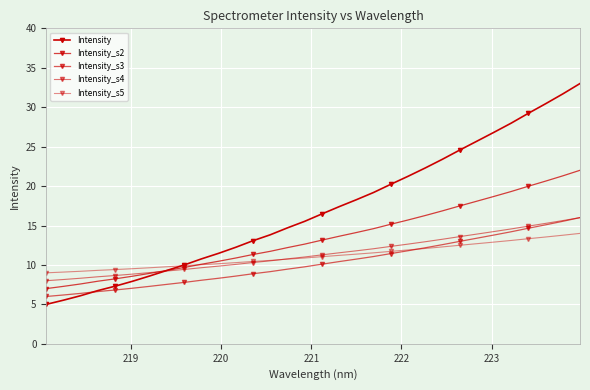

What is the sum of all Intensity_s2 values?

430.8